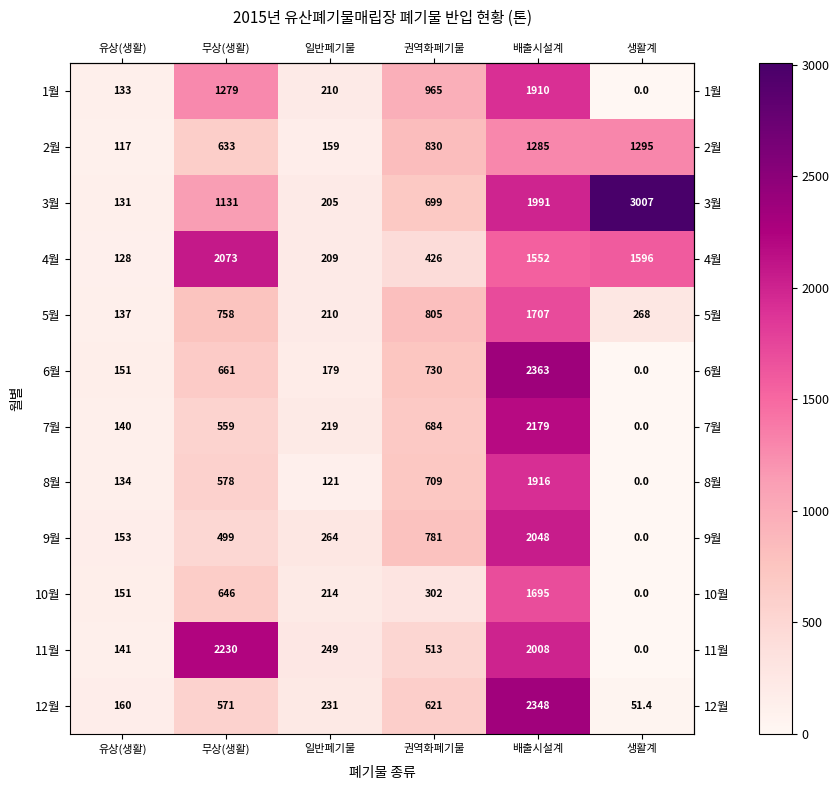

What is the total value across all series at 생활계?

6217.4